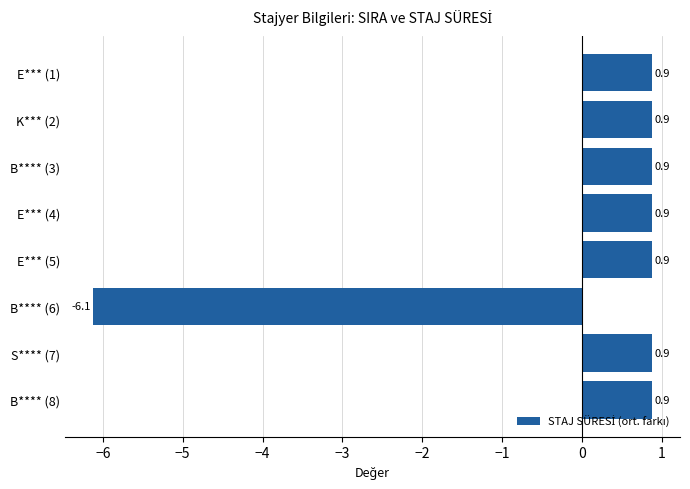

What is the difference between the maximum and minimum values?

7.0